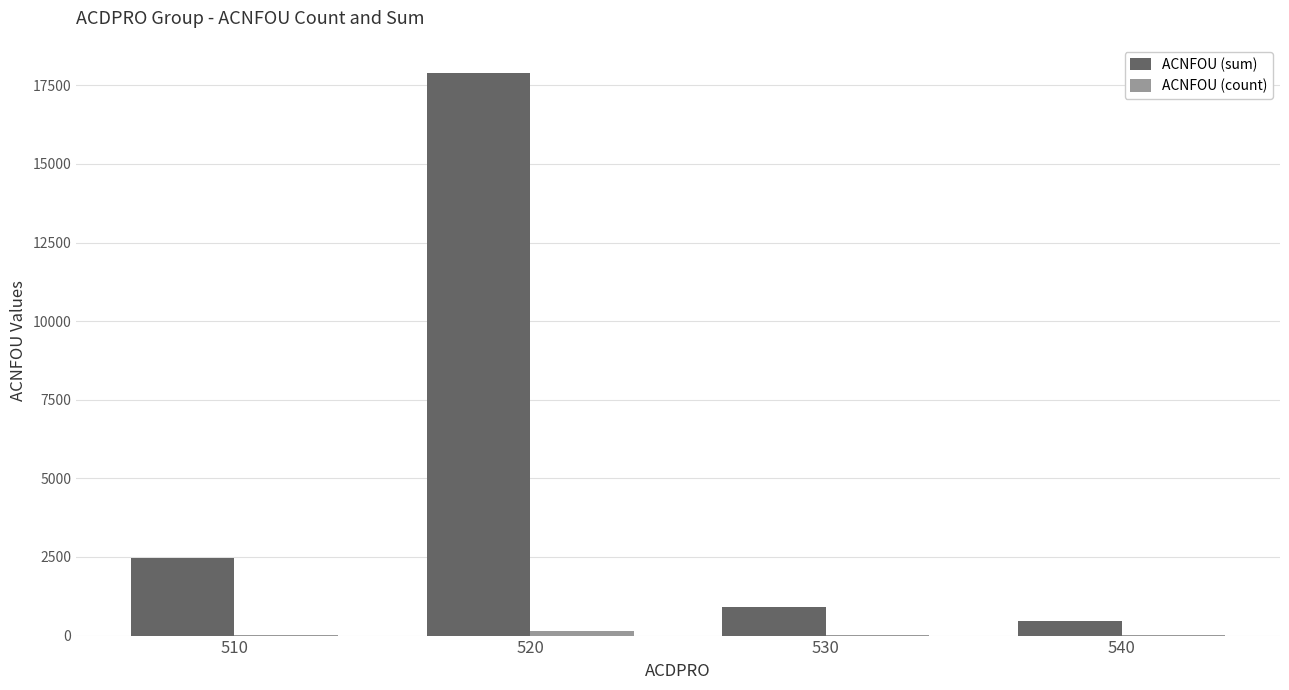

What is the highest value of the ACNFOU (sum) series?

17892